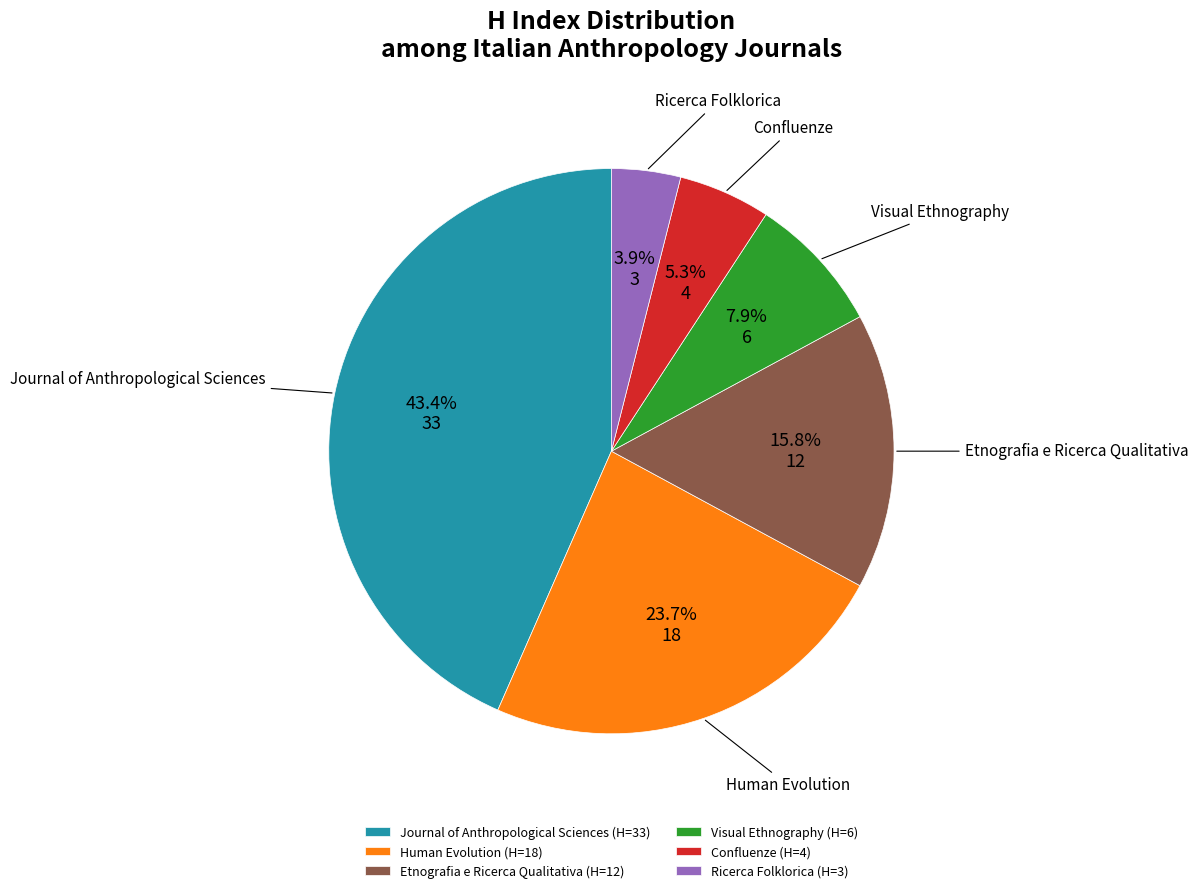

Is the sum of Etnografia e Ricerca Qualitativa and Visual Ethnography greater than half?

No